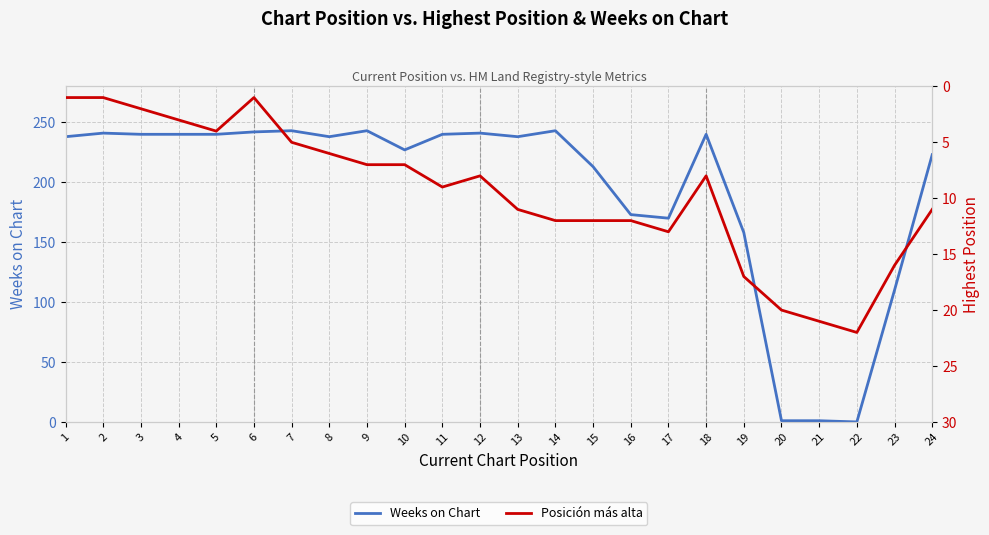

Where is the first local minimum for Posición más alta?

6